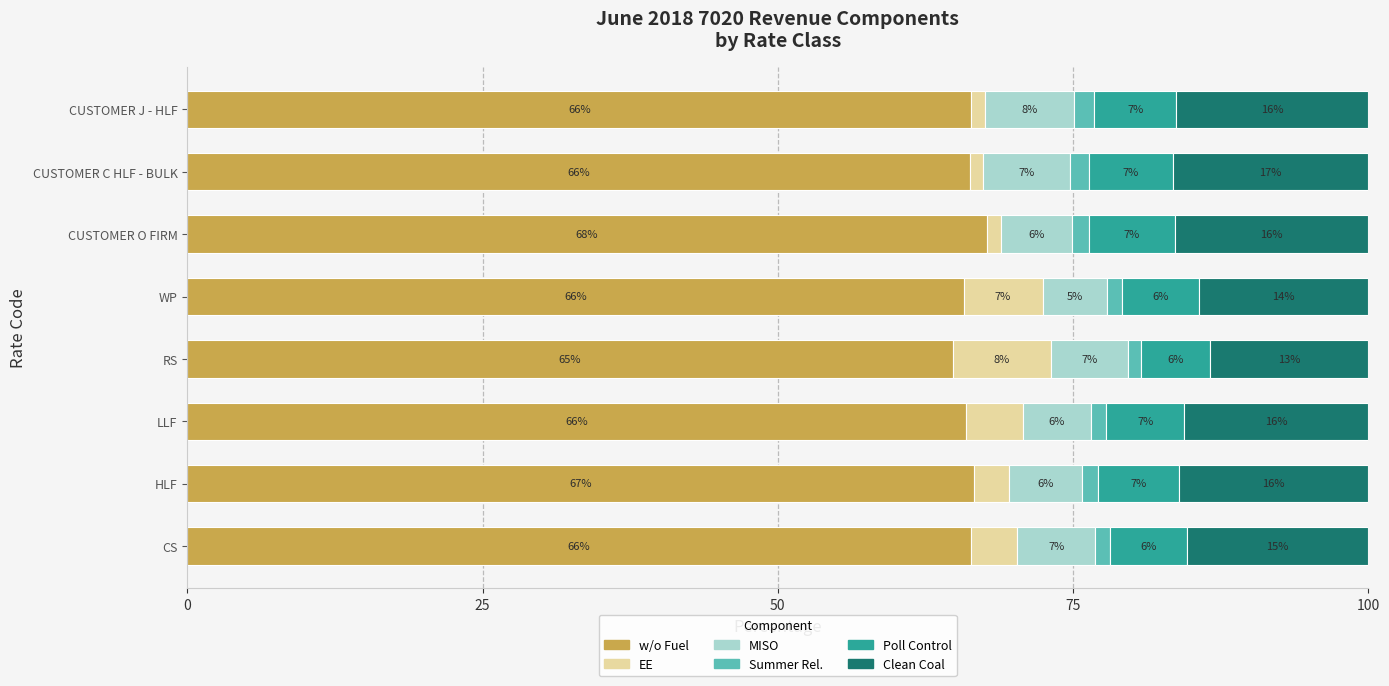

What is the average value of the w/o Fuel series?

66.2